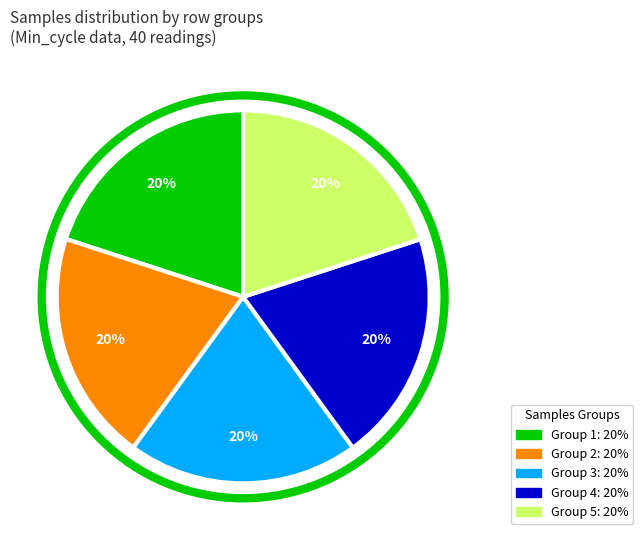

Is there a majority slice in this chart?

No